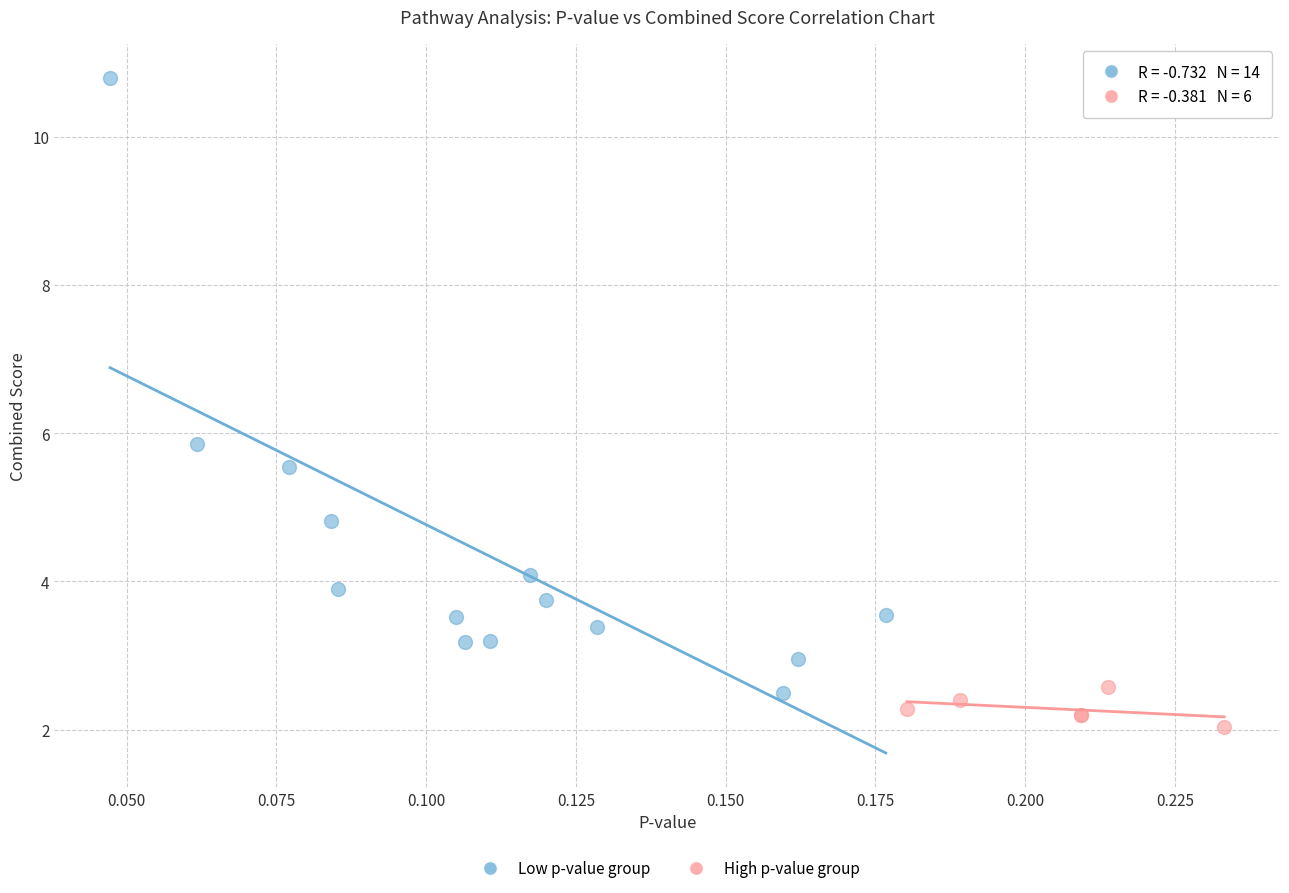

Which series has the widest spread of Y values?

Low p-value group